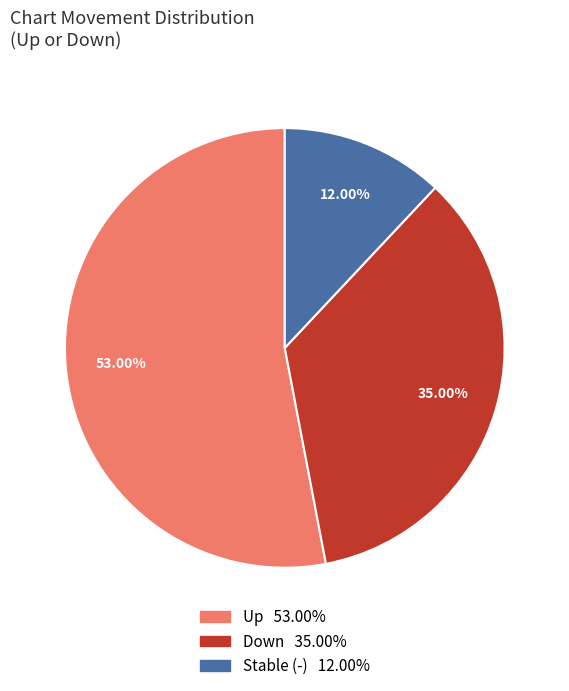

How many segments does this pie chart have?

3